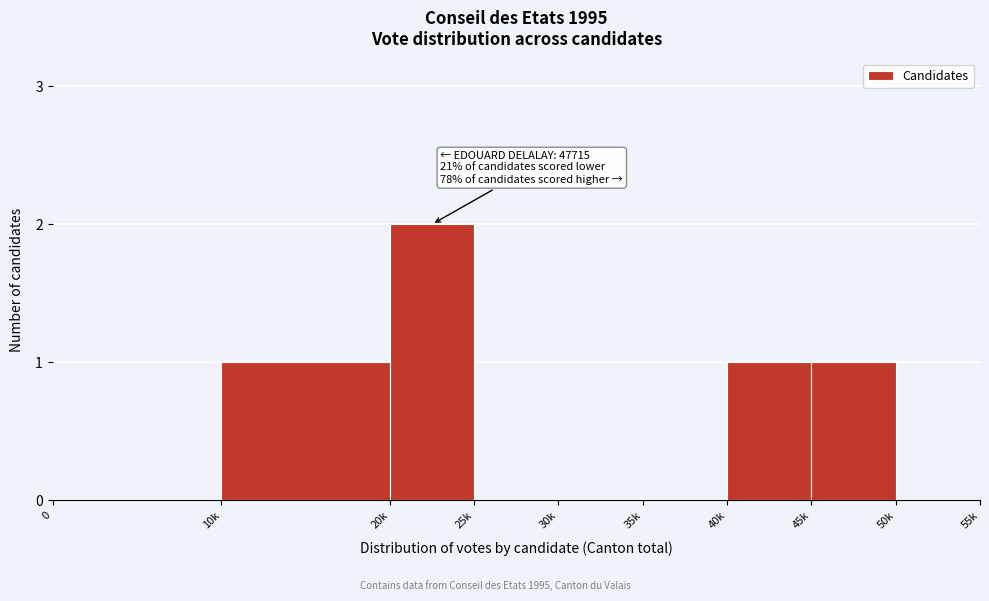

Reading left to right, what are all the values shown in this chart?

0=0	10k=1	20k=2	25k=0	30k=0	35k=0	40k=1	45k=1	50k=0